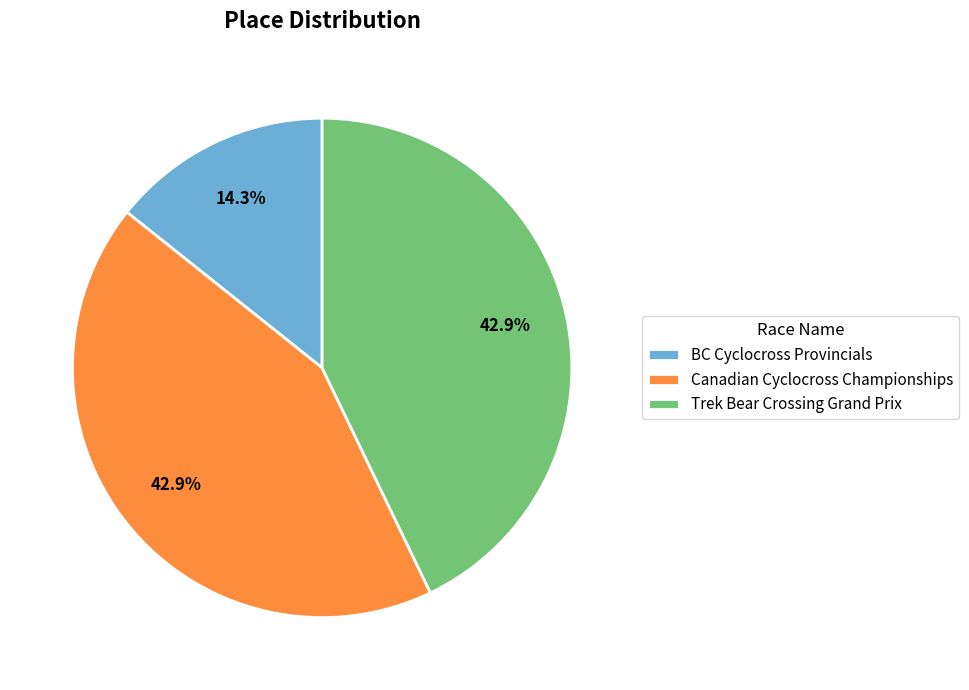

Count the number of slices in the pie.

3